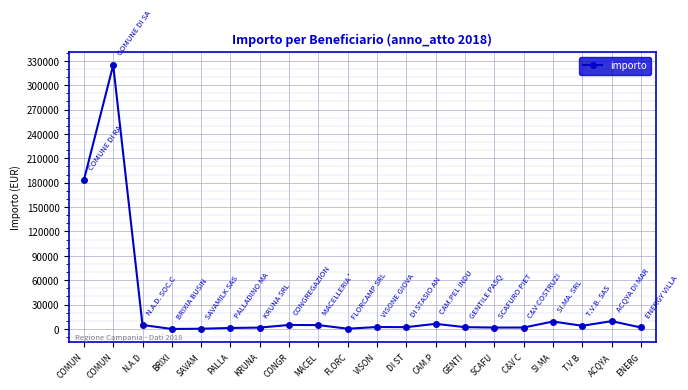

Reading left to right, what are all the values shown in this chart?

COMUN=183096.6	COMUN=324643.4	N.A.D=4836.0	BRIXI=-95.0	SAVAM=214.0	PALLA=1129.0	KRUNA=1627.0	CONGR=4836.0	MACEL=4688.0	FLORC=230.0	VISON=2327.0	DI ST=2135.0	CAM.P=6229.0	GENTI=2141.0	SCAFU=1652.0	C&V C=1701.0	SI.MA=9065.0	T.V.B=3847.0	ACQYA=9543.0	ENERG=1751.0